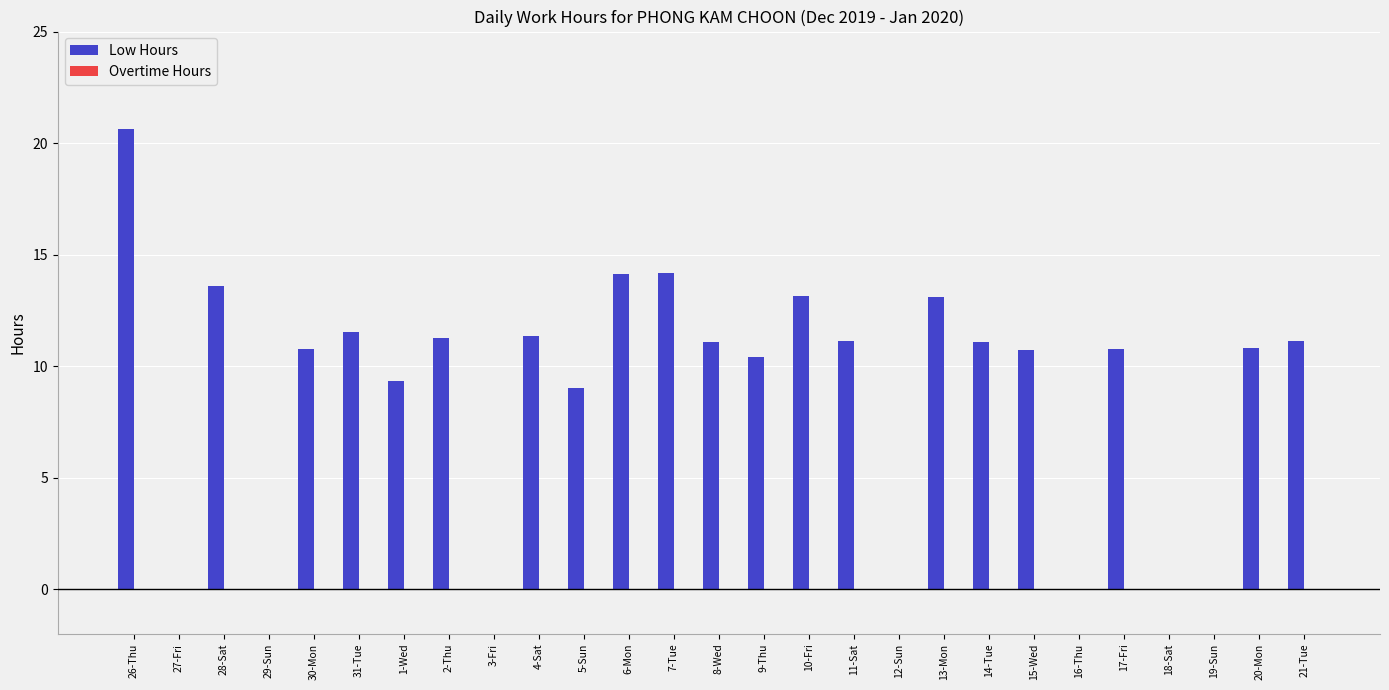

Is it true that the value at 26-Thu is 5.5?

False